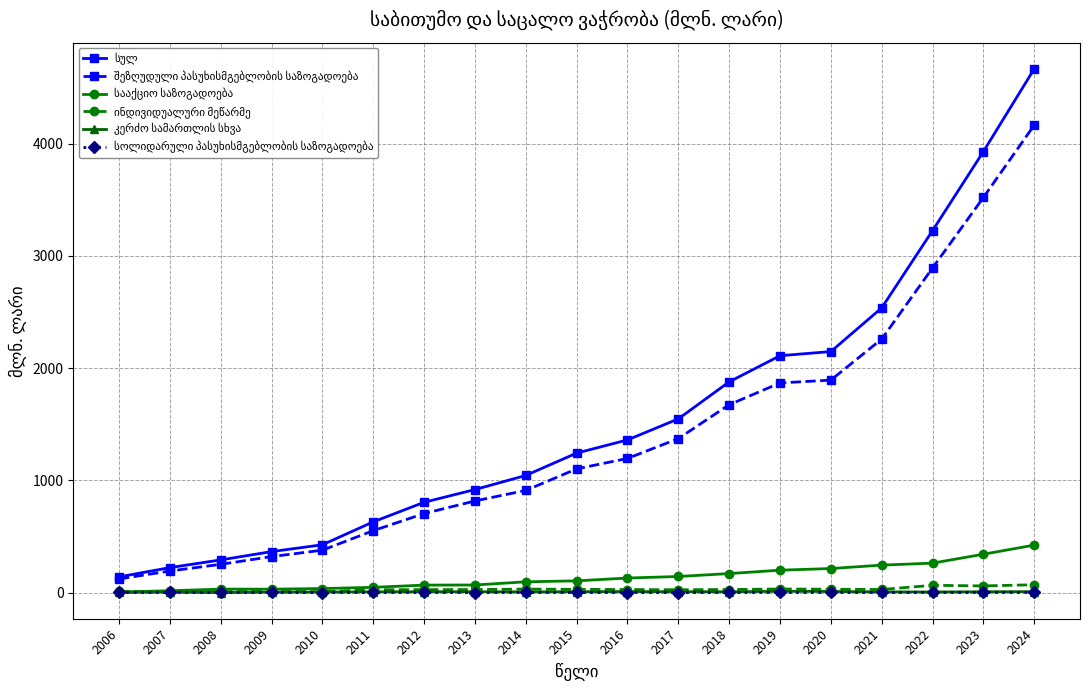

What is the maximum value shown in the chart?

4665.3